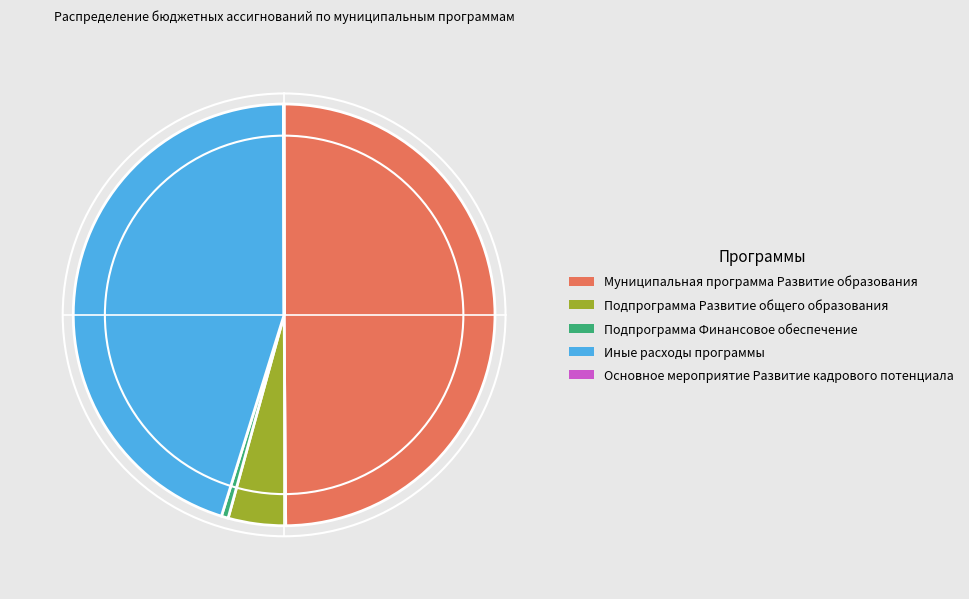

Which slice is the largest?

Муниципальная программа Развитие образования